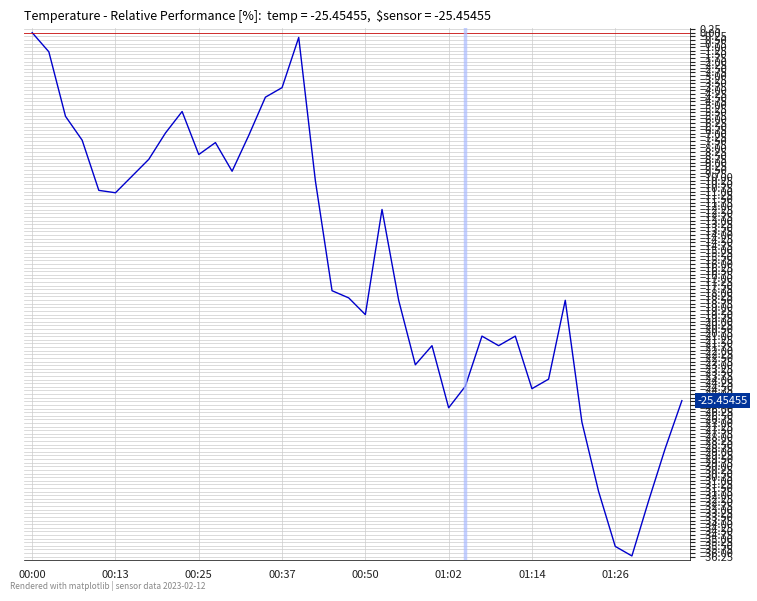

What is the difference between the maximum and minimum values?

36.2